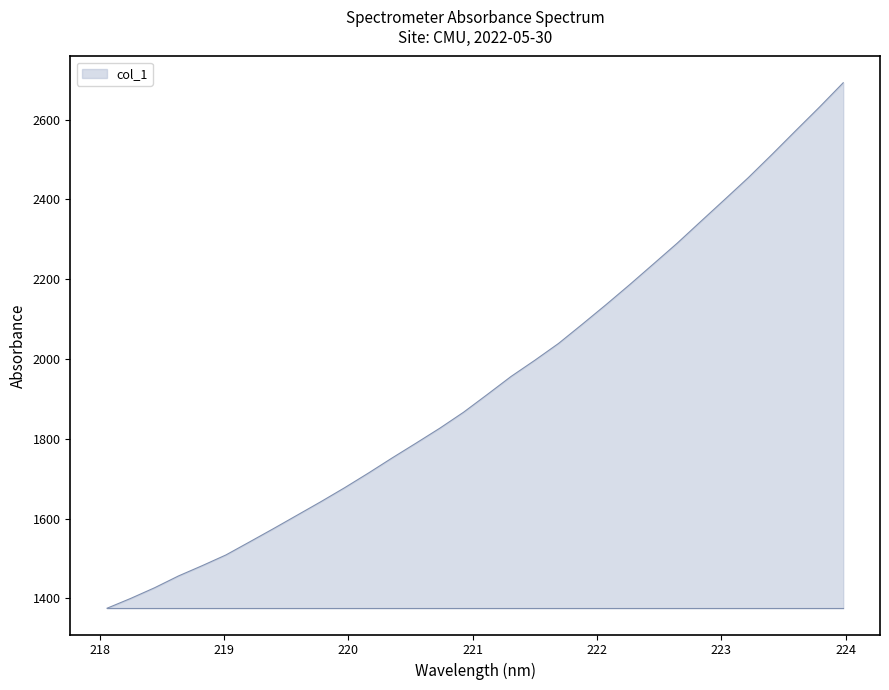

What is the greatest value displayed?

2692.4